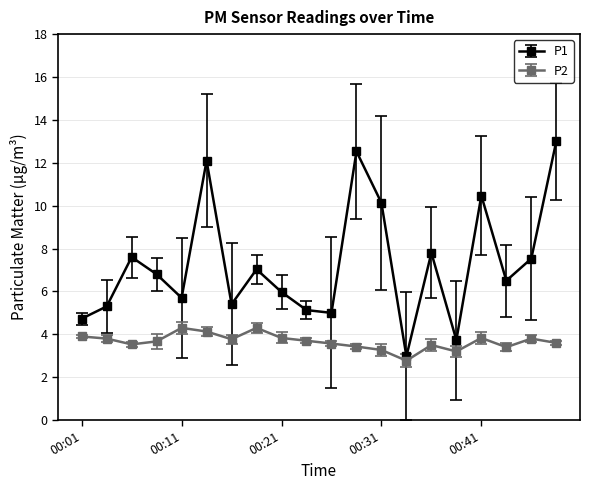

Which series has the largest total across all categories?

P1